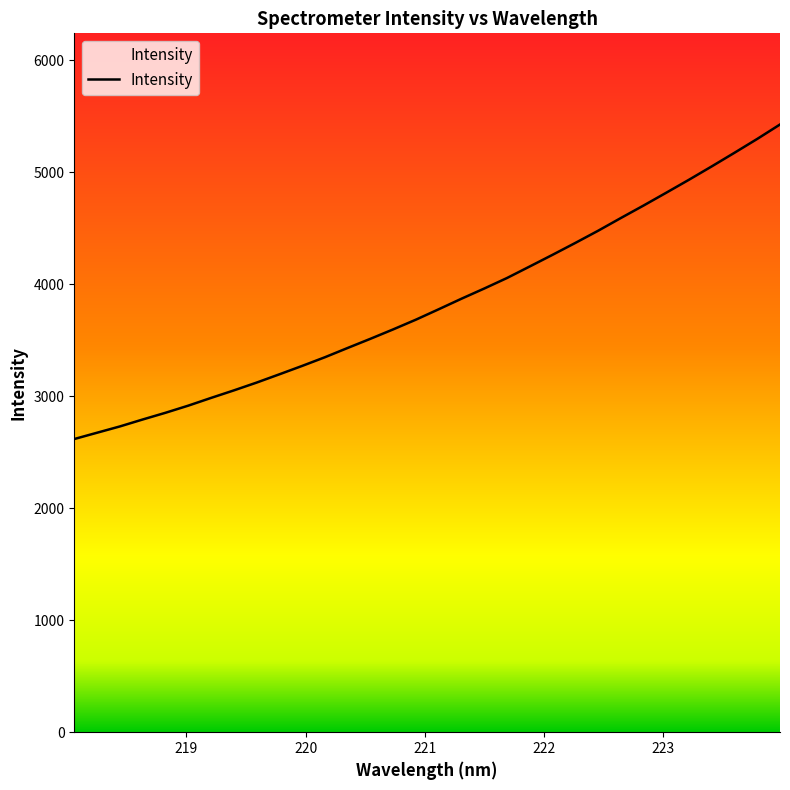

What is the smallest value displayed?

2617.3